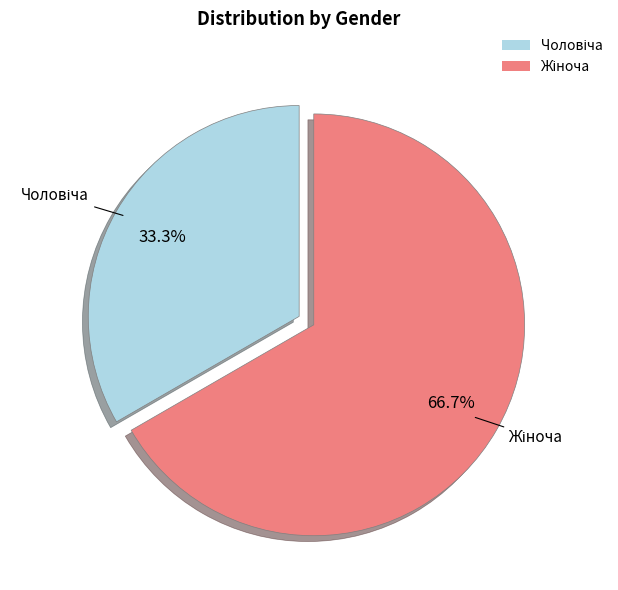

Is there any slice that represents more than half of the pie?

Yes